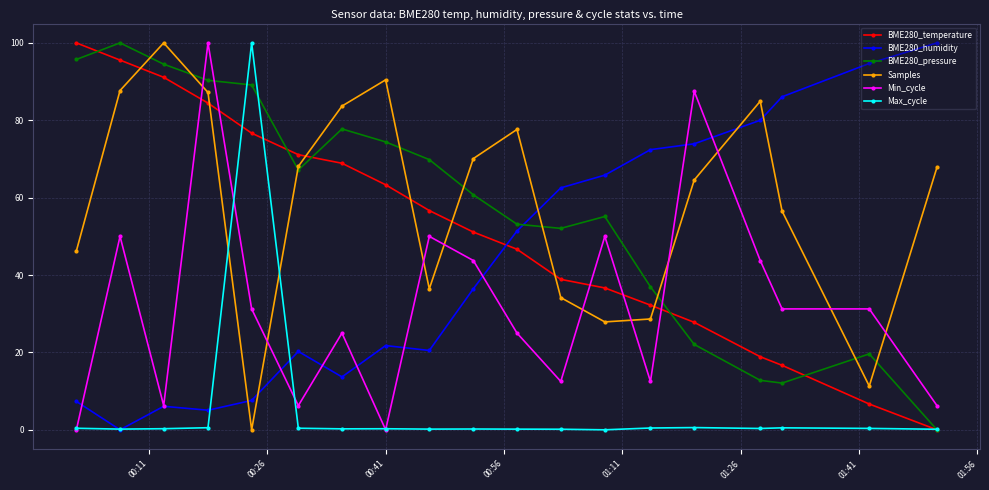

True or false: Max_cycle has more than 0 points higher than both neighbors.

True